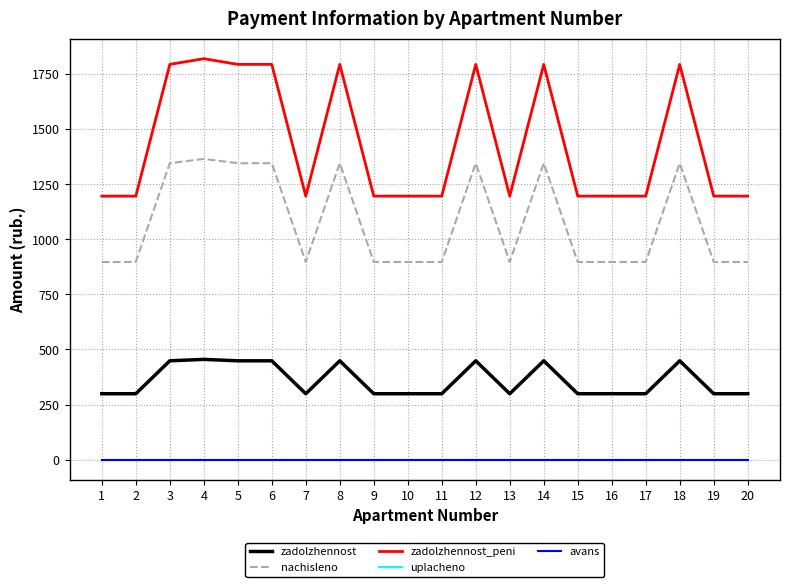

At how many categories does at least one series exceed 1435?

8